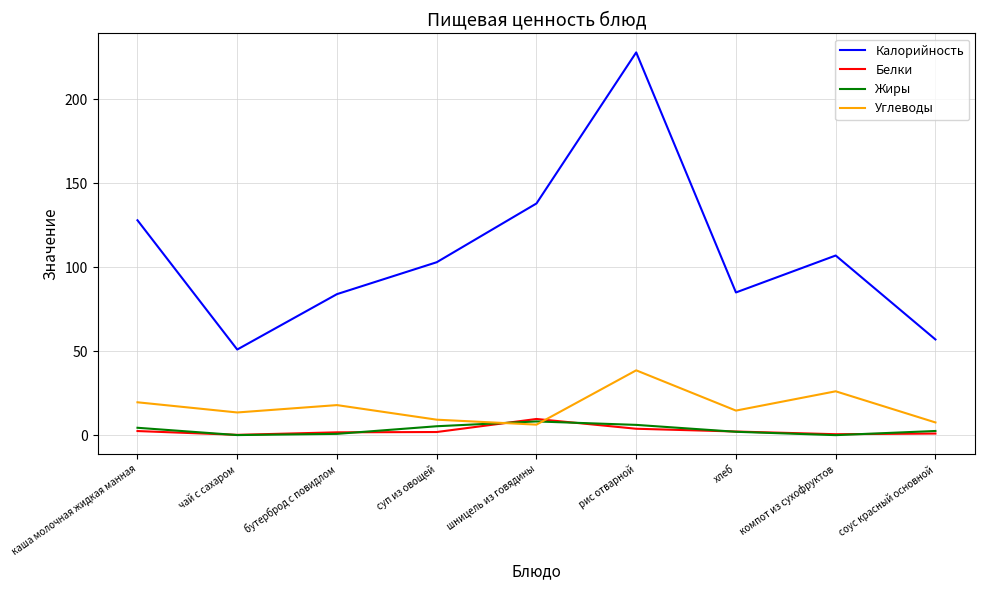

At which label is Калорийность closest to 139?

шницель из говядины